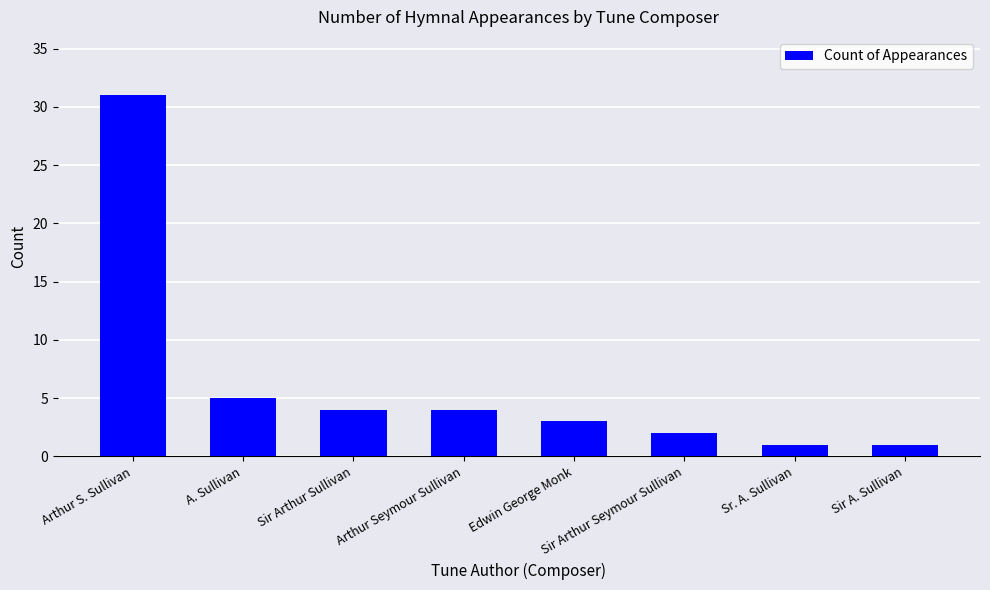

Reading right to left, what are all the values shown in this chart?

Sir A. Sullivan=1	Sr. A. Sullivan=1	Sir Arthur Seymour Sullivan=2	Edwin George Monk=3	Arthur Seymour Sullivan=4	Sir Arthur Sullivan=4	A. Sullivan=5	Arthur S. Sullivan=31